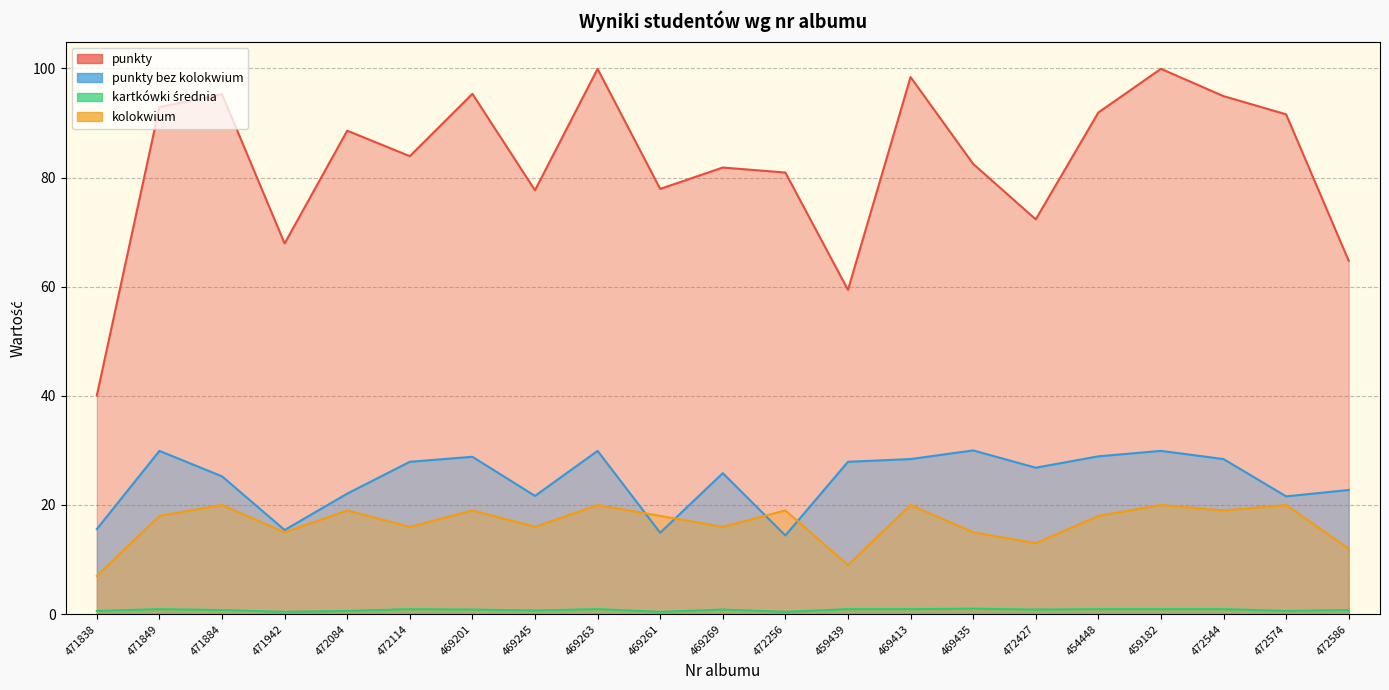

What is the total value across all series at 471942?

98.8